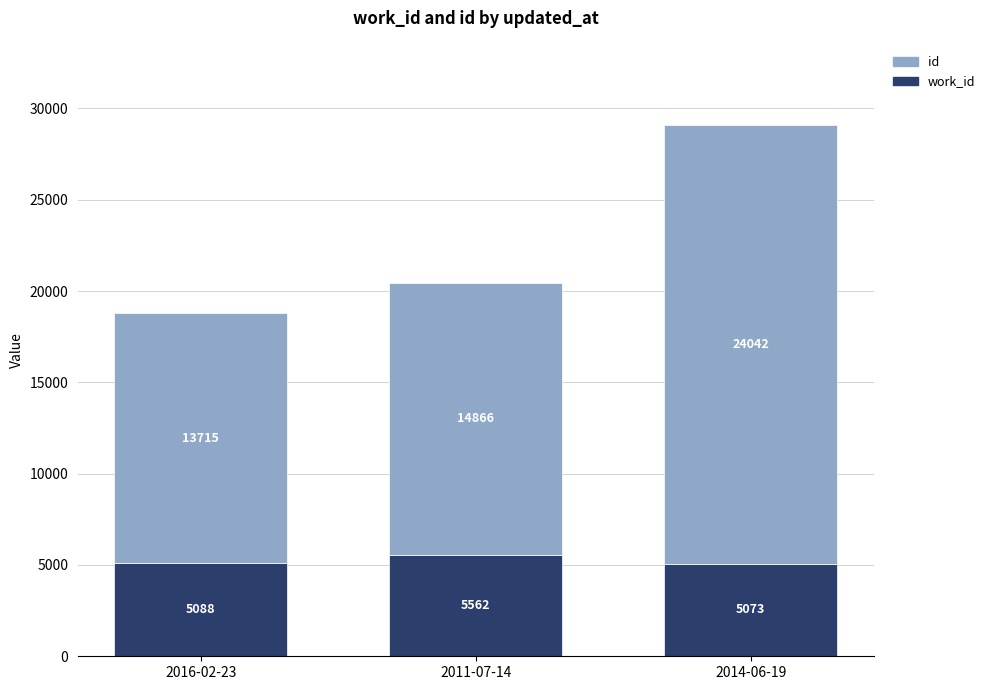

At which category is the sum across all series the highest?

2014-06-19